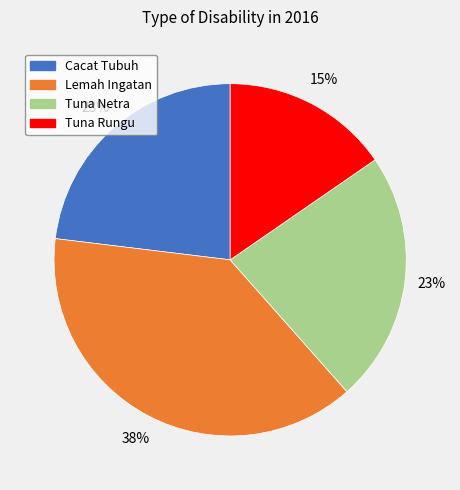

How many segments does this pie chart have?

4